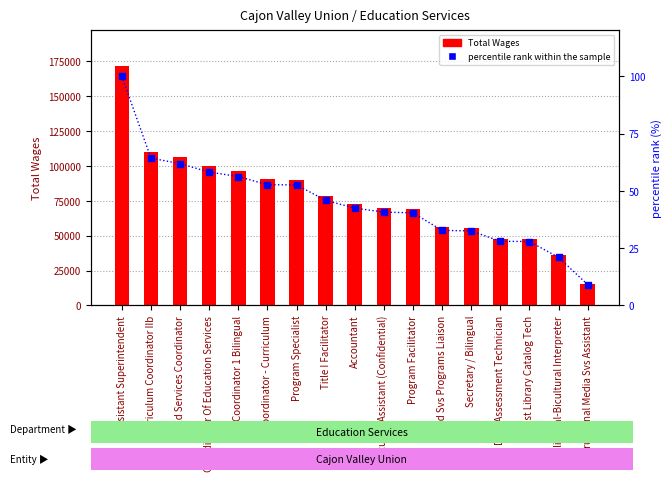

Is the value of Total Wages at Data Assessment Technician greater than the value of percentile rank within the sample at Executive Assistant (Confidential)?

Yes